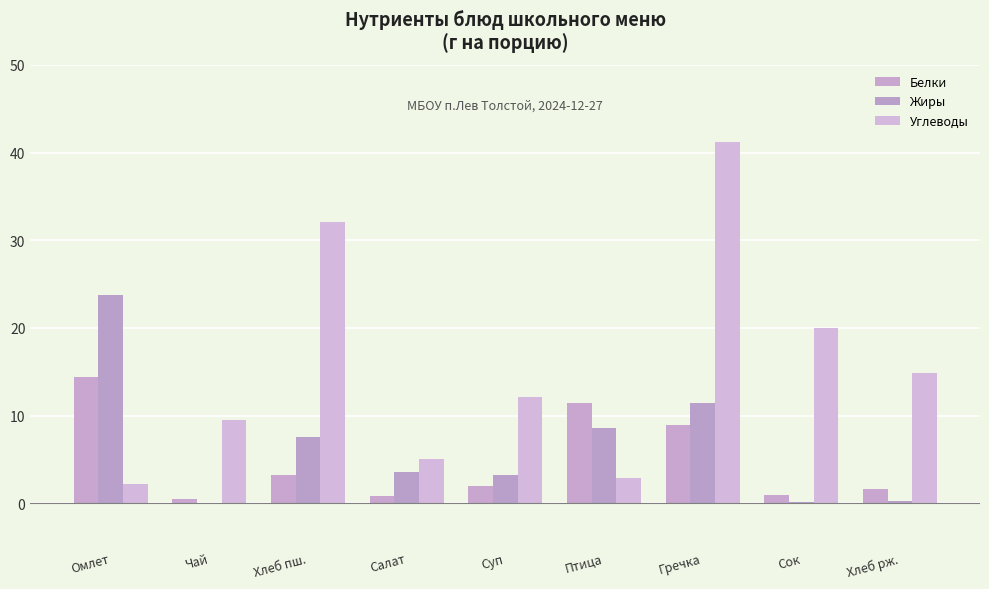

What is the average value of the Углеводы series?

15.6